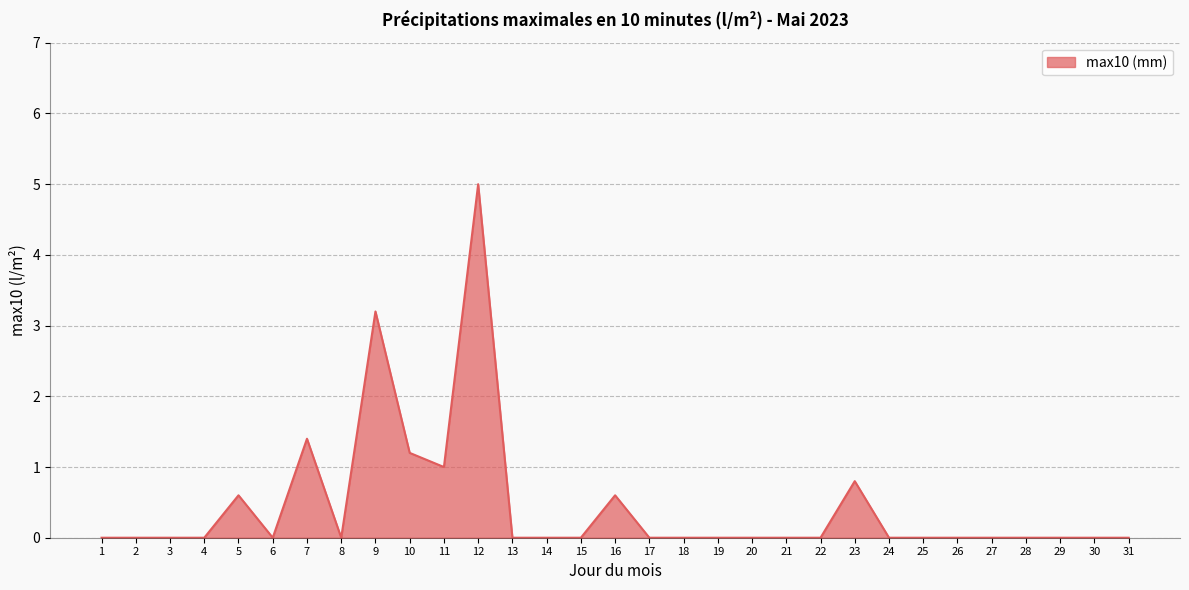

Reading left to right, extract all data points from this chart.

0.0	0.0	0.0	0.0	0.6	0.0	1.4	0.0	3.2	1.2	1.0	5.0	0.0	0.0	0.0	0.6	0.0	0.0	0.0	0.0	0.0	0.0	0.8	0.0	0.0	0.0	0.0	0.0	0.0	0.0	0.0